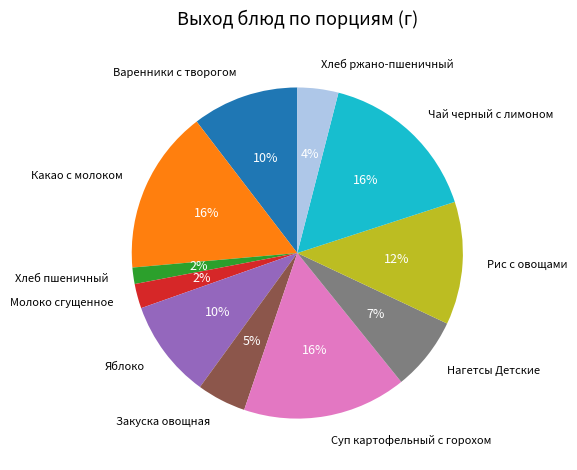

Is it true that Суп картофельный с горохом is 8% of the pie?

False